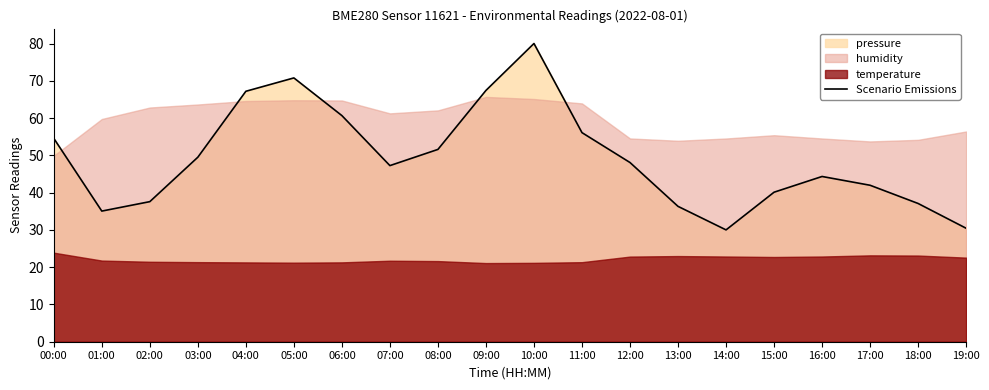

Which category has the highest value across all series?

10:00